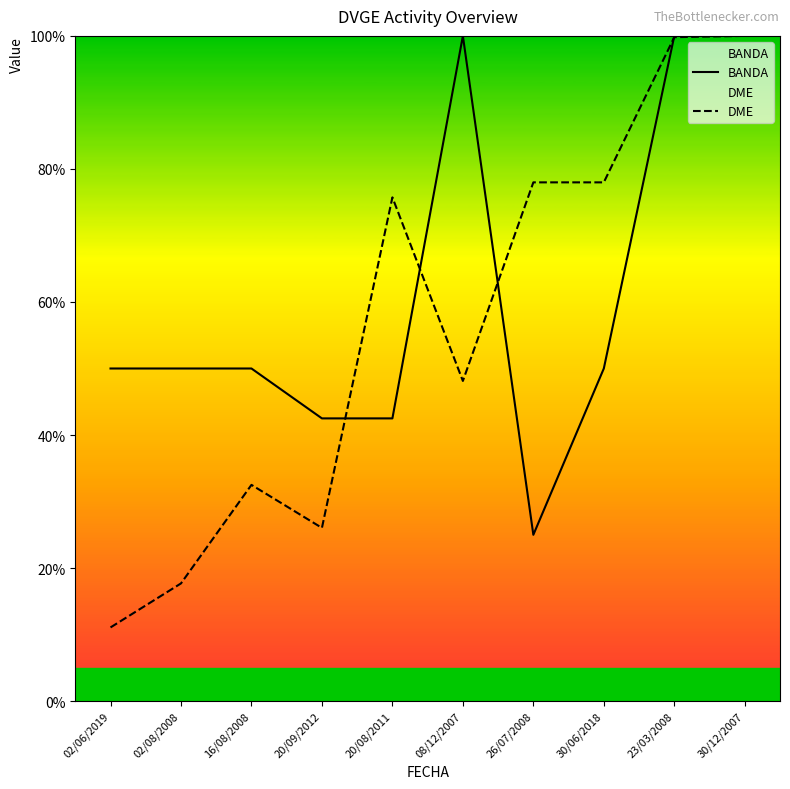

At which label does BANDA reach its peak?

08/12/2007